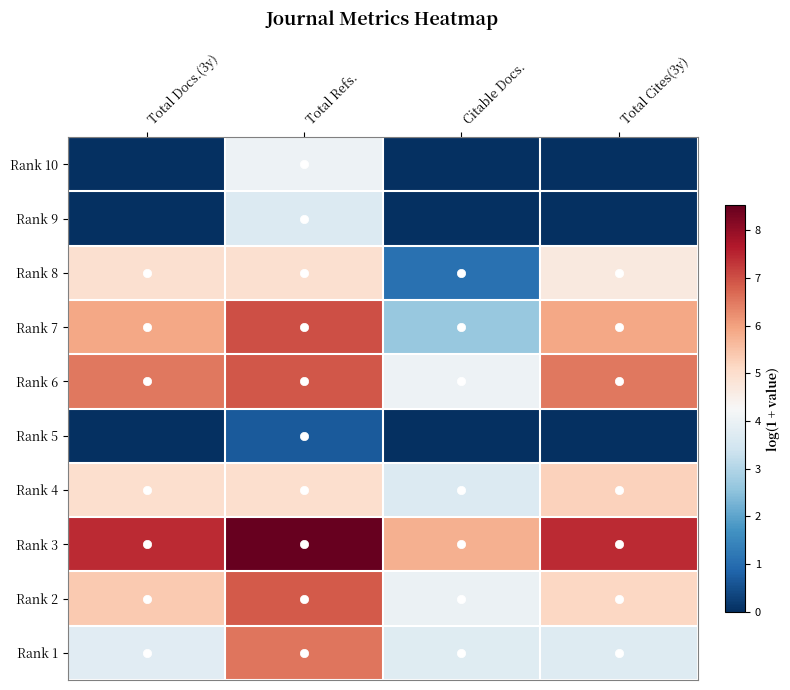

Reading left to right, extract all data points from this chart.

Rank 10: Total Docs.(3y)=0.0	Total Refs.=4.0	Citable Docs.=0.0	Total Cites(3y)=0.0
Rank 9: Total Docs.(3y)=0.0	Total Refs.=3.7	Citable Docs.=0.0	Total Cites(3y)=0.0
Rank 8: Total Docs.(3y)=4.9	Total Refs.=4.9	Citable Docs.=1.1	Total Cites(3y)=4.7
Rank 7: Total Docs.(3y)=5.9	Total Refs.=7.0	Citable Docs.=2.6	Total Cites(3y)=5.9
Rank 6: Total Docs.(3y)=6.5	Total Refs.=6.9	Citable Docs.=4.0	Total Cites(3y)=6.5
Rank 5: Total Docs.(3y)=0.0	Total Refs.=0.7	Citable Docs.=0.0	Total Cites(3y)=0.0
Rank 4: Total Docs.(3y)=5.0	Total Refs.=5.0	Citable Docs.=3.7	Total Cites(3y)=5.2
Rank 3: Total Docs.(3y)=7.4	Total Refs.=8.5	Citable Docs.=5.8	Total Cites(3y)=7.4
Rank 2: Total Docs.(3y)=5.4	Total Refs.=6.9	Citable Docs.=4.0	Total Cites(3y)=5.2
Rank 1: Total Docs.(3y)=3.8	Total Refs.=6.6	Citable Docs.=3.8	Total Cites(3y)=3.7